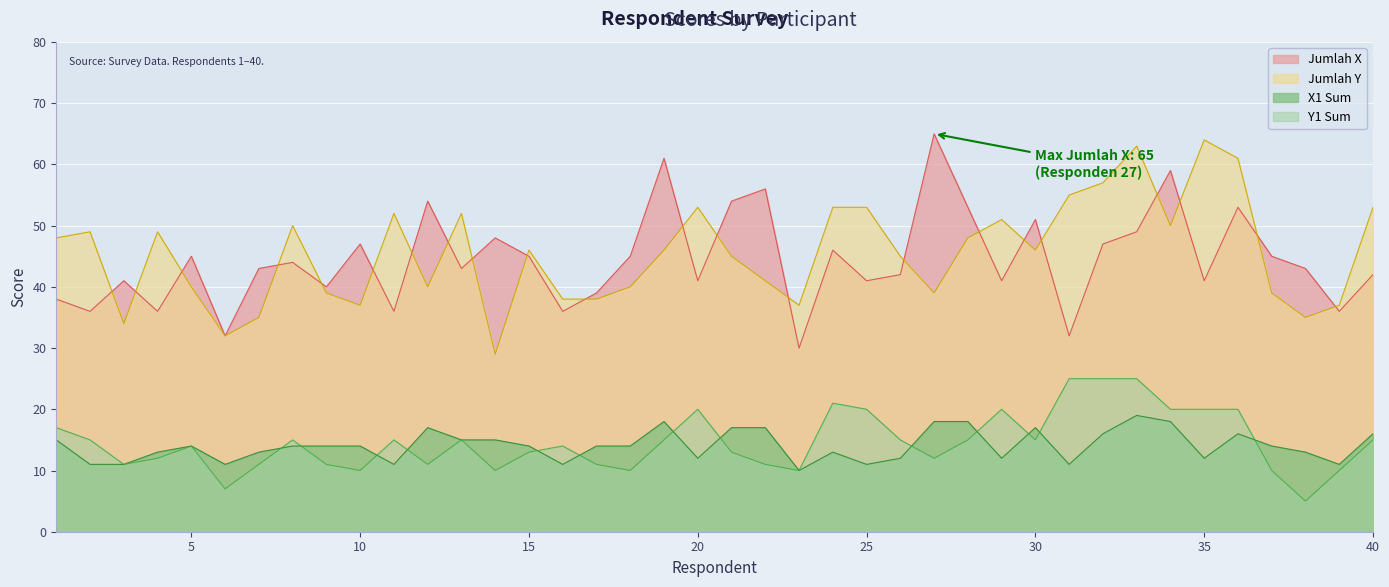

What is the sum of all Y sum values?

584